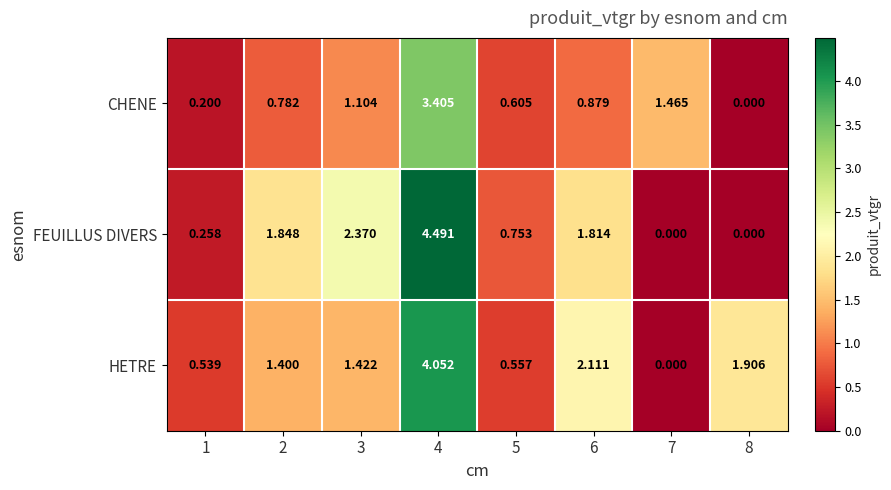

Which series has the largest range (max minus min)?

FEUILLUS DIVERS